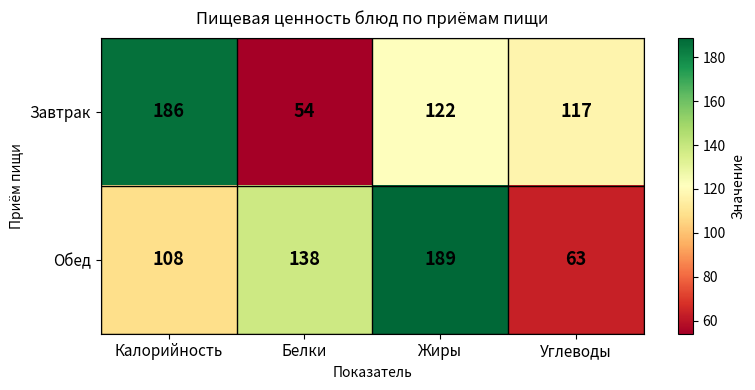

Reading left to right, transcribe all the data shown in this chart.

Завтрак: Калорийность=186	Белки=54	Жиры=122	Углеводы=117
Обед: Калорийность=108	Белки=138	Жиры=189	Углеводы=63